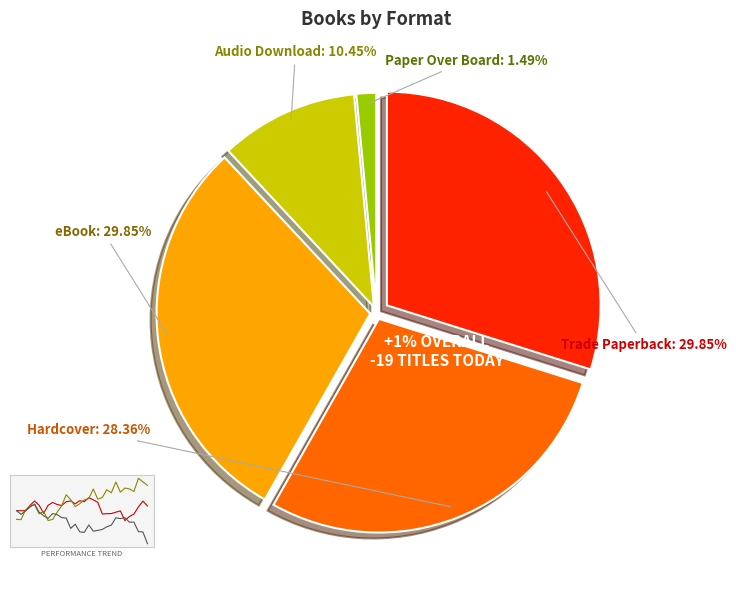

To the nearest percent, what is the difference between the largest and smallest slice percentages?

28%